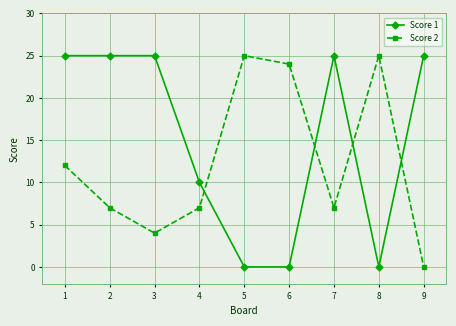

What is the difference between the Score 2 values at 6 and 7?

17